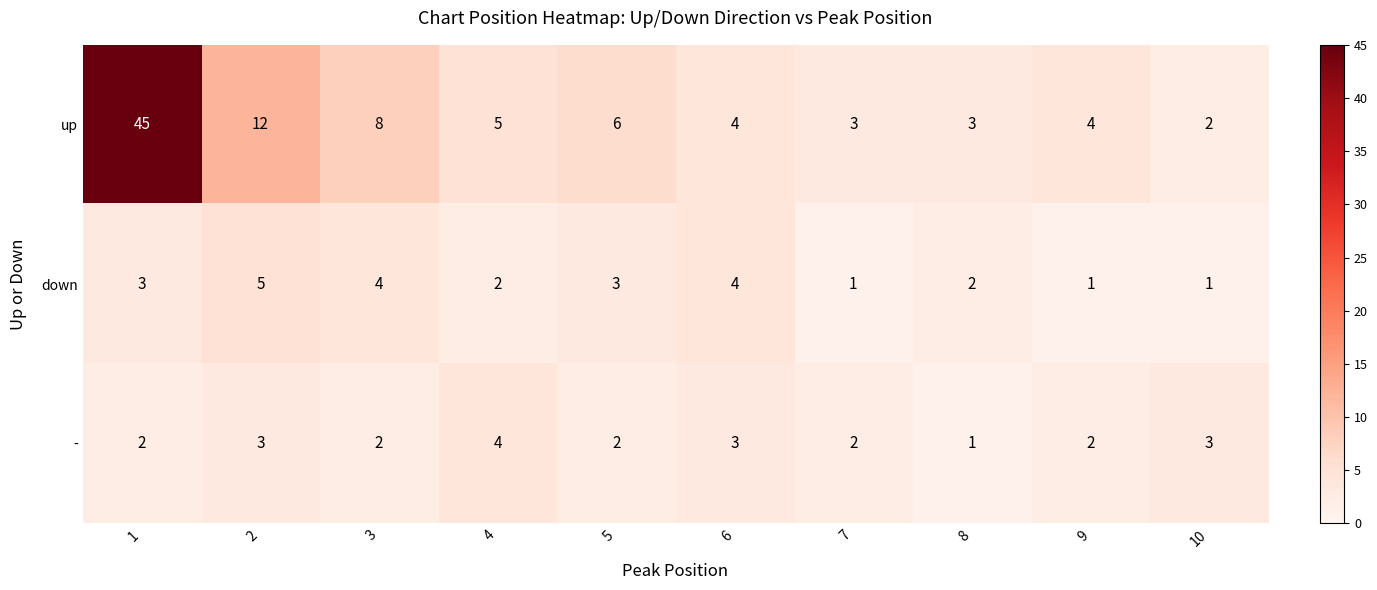

Which series has the largest total across all categories?

up